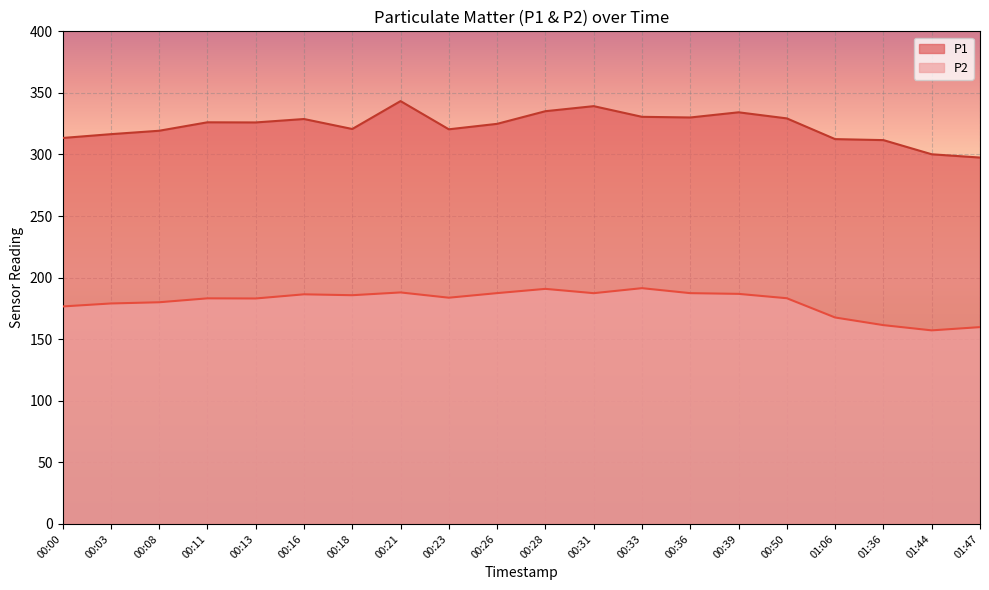

How many data points in P1 are above 326?

10